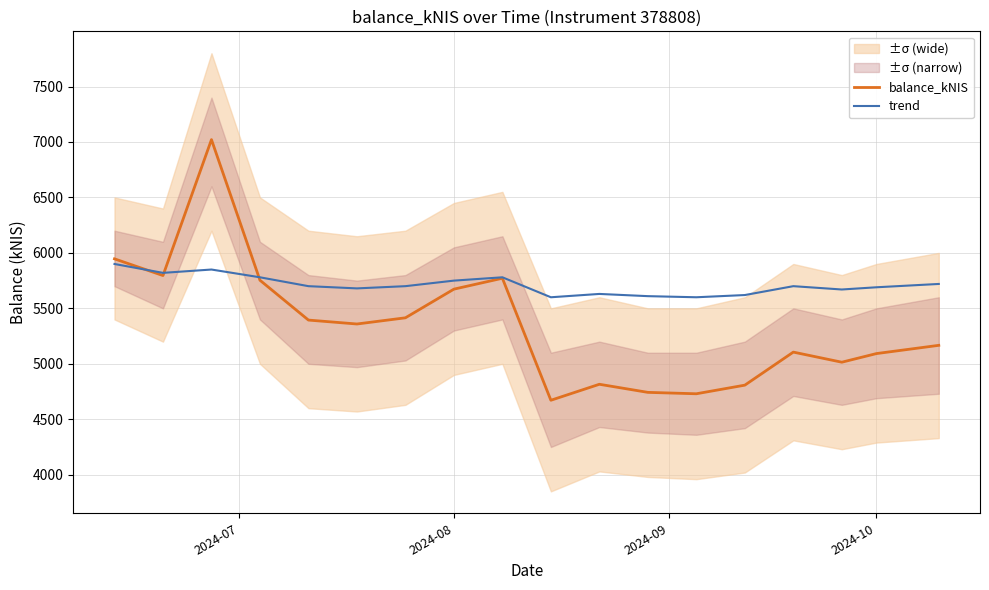

What is the maximum value for balance_kNIS?

7021.1